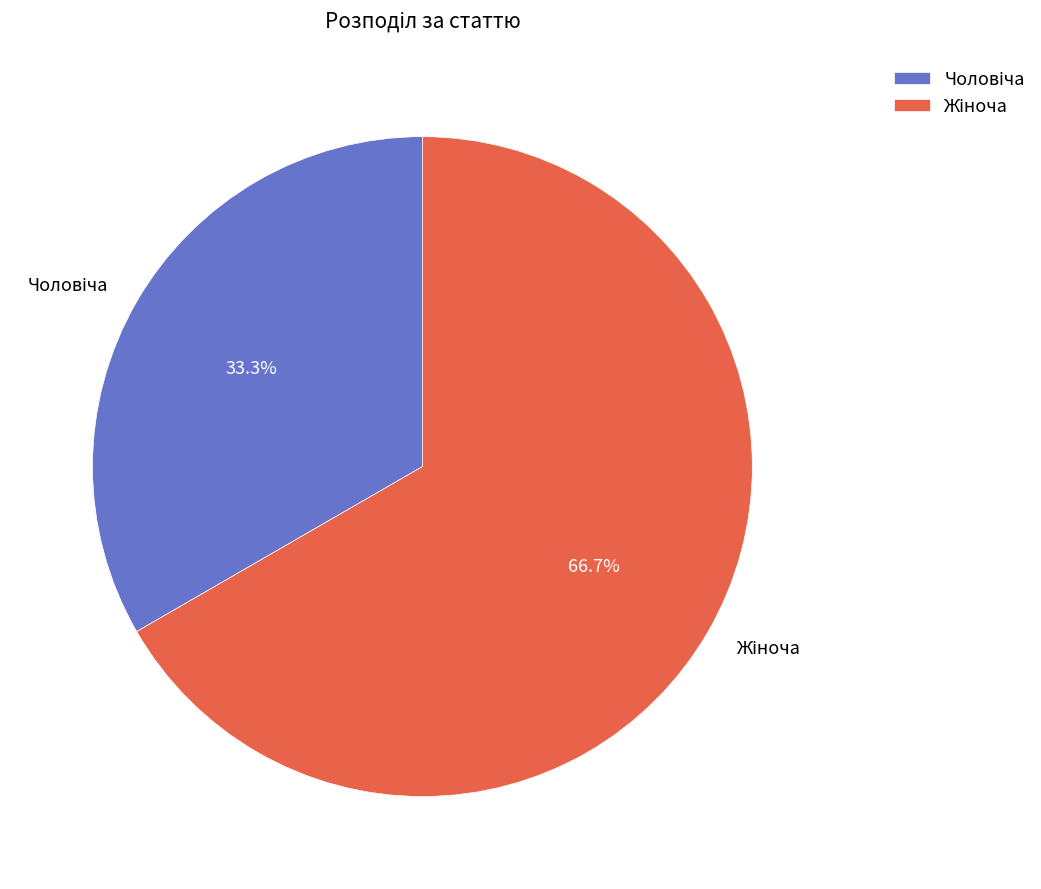

Does any single category account for the majority?

Yes